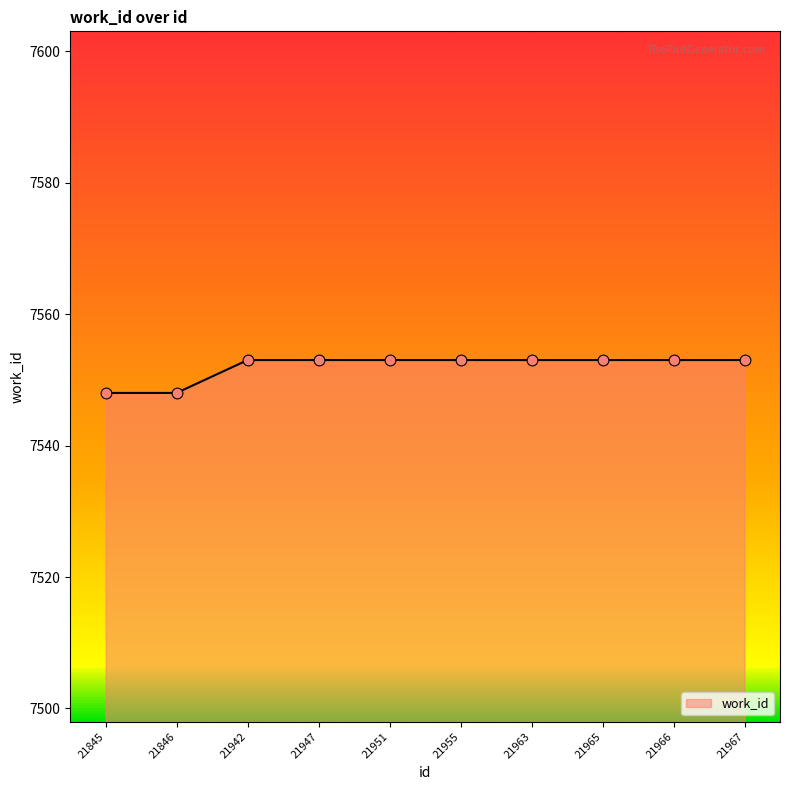

Approximately how many times larger is the value at 21965 compared to 21845?

1.0